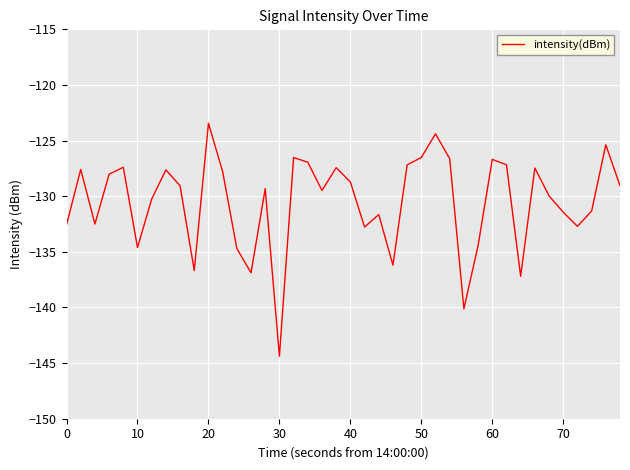

What is the maximum value shown in the chart?

-123.4